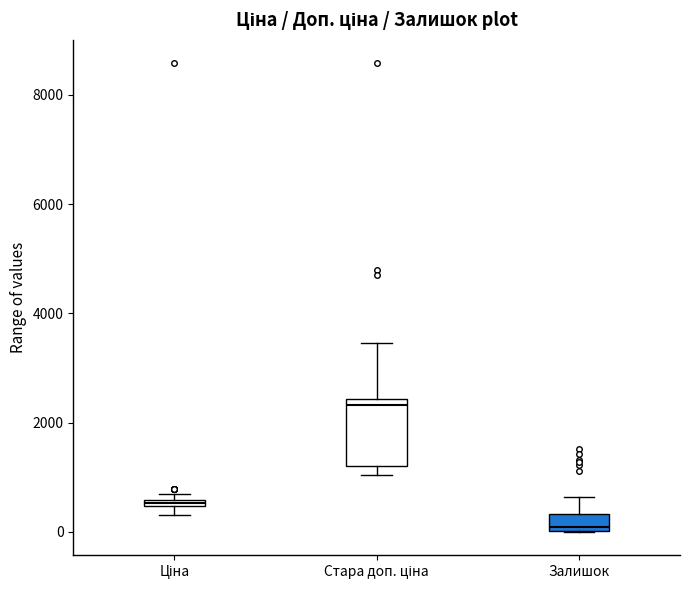

Where is the lower edge of the box for Ціна on the y-axis? The values are not printed on the chart, so give them approximately, as read against the axis.

400